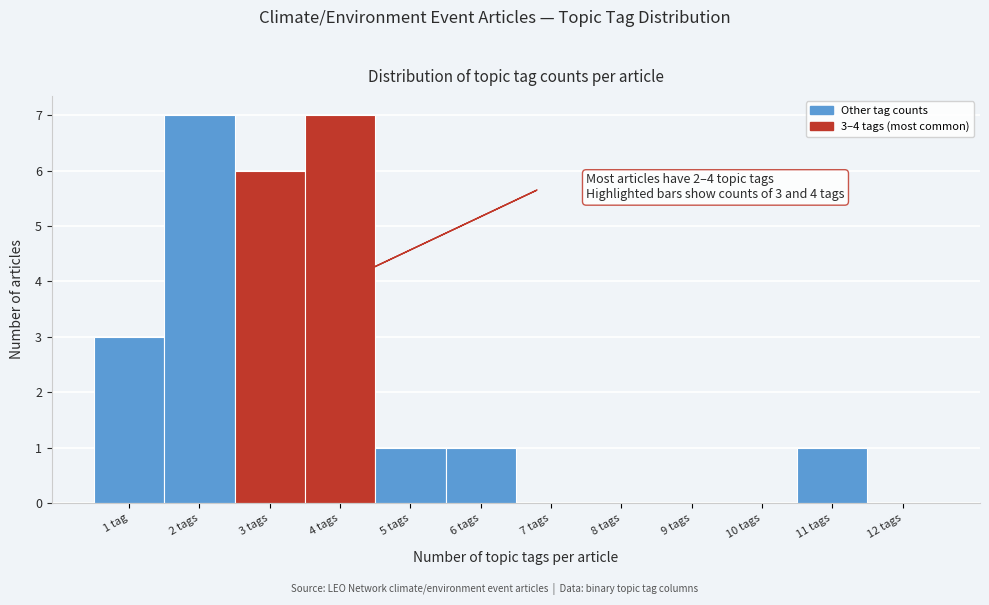

Reading left to right, list all the values displayed in this chart.

1 tag=3	2 tags=7	3 tags=6	4 tags=7	5 tags=1	6 tags=1	7 tags=0	8 tags=0	9 tags=0	10 tags=0	11 tags=1	12 tags=0